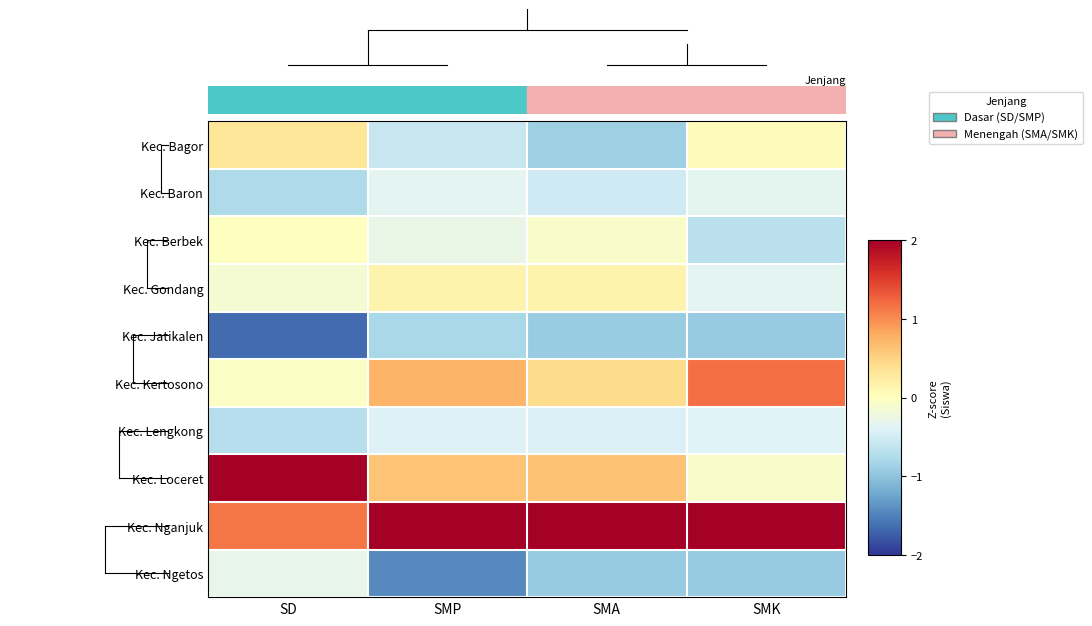

List the series in order of their peak value, lowest first.

Kec. Jatikalen, Kec. Lengkong, Kec. Baron, Kec. Ngetos, Kec. Berbek, Kec. Gondang, Kec. Bagor, Kec. Kertosono, Kec. Loceret, Kec. Nganjuk